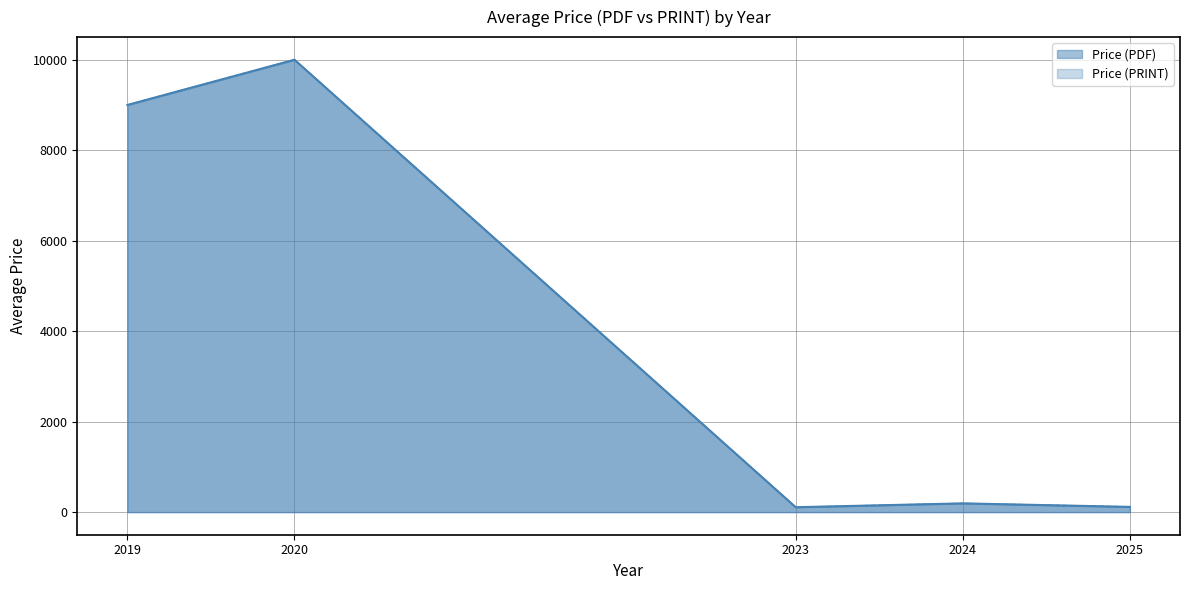

Is it true that Price (PDF) equals 118.8 at 2025?

True